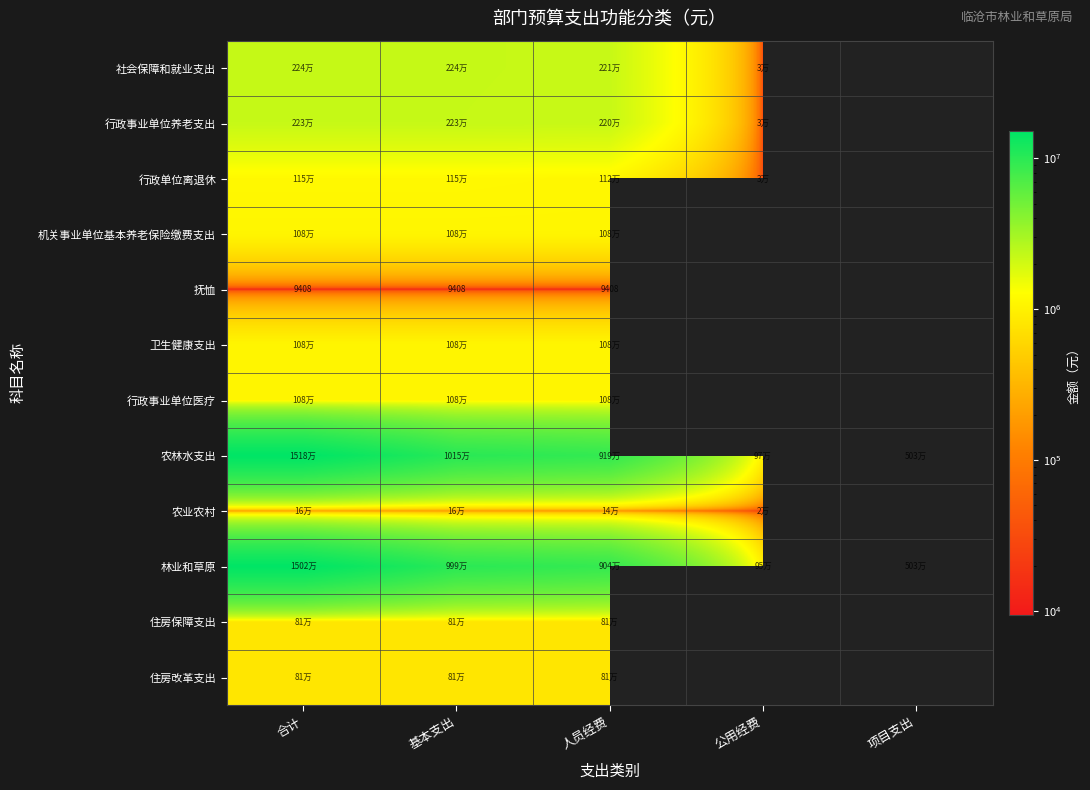

Which series has the largest range (max minus min)?

农林水支出